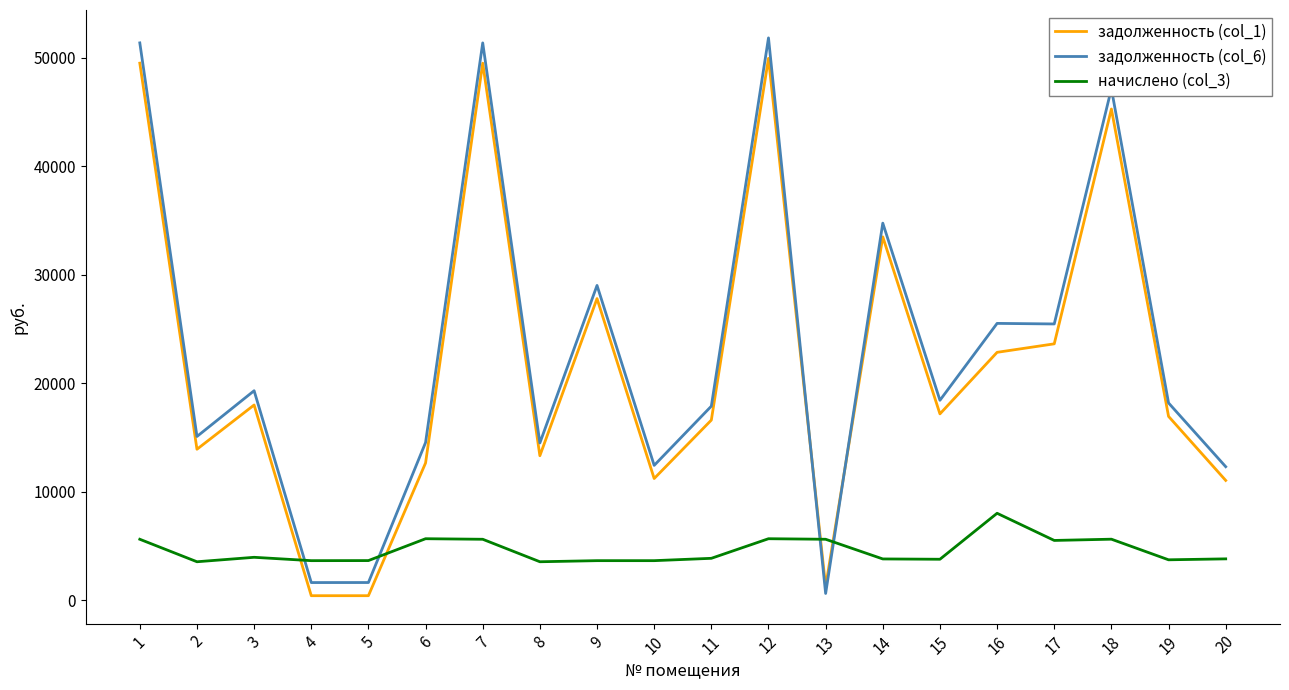

Between which two adjacent categories do задолженность (col_1) and задолженность (col_6) first intersect?

12 and 13